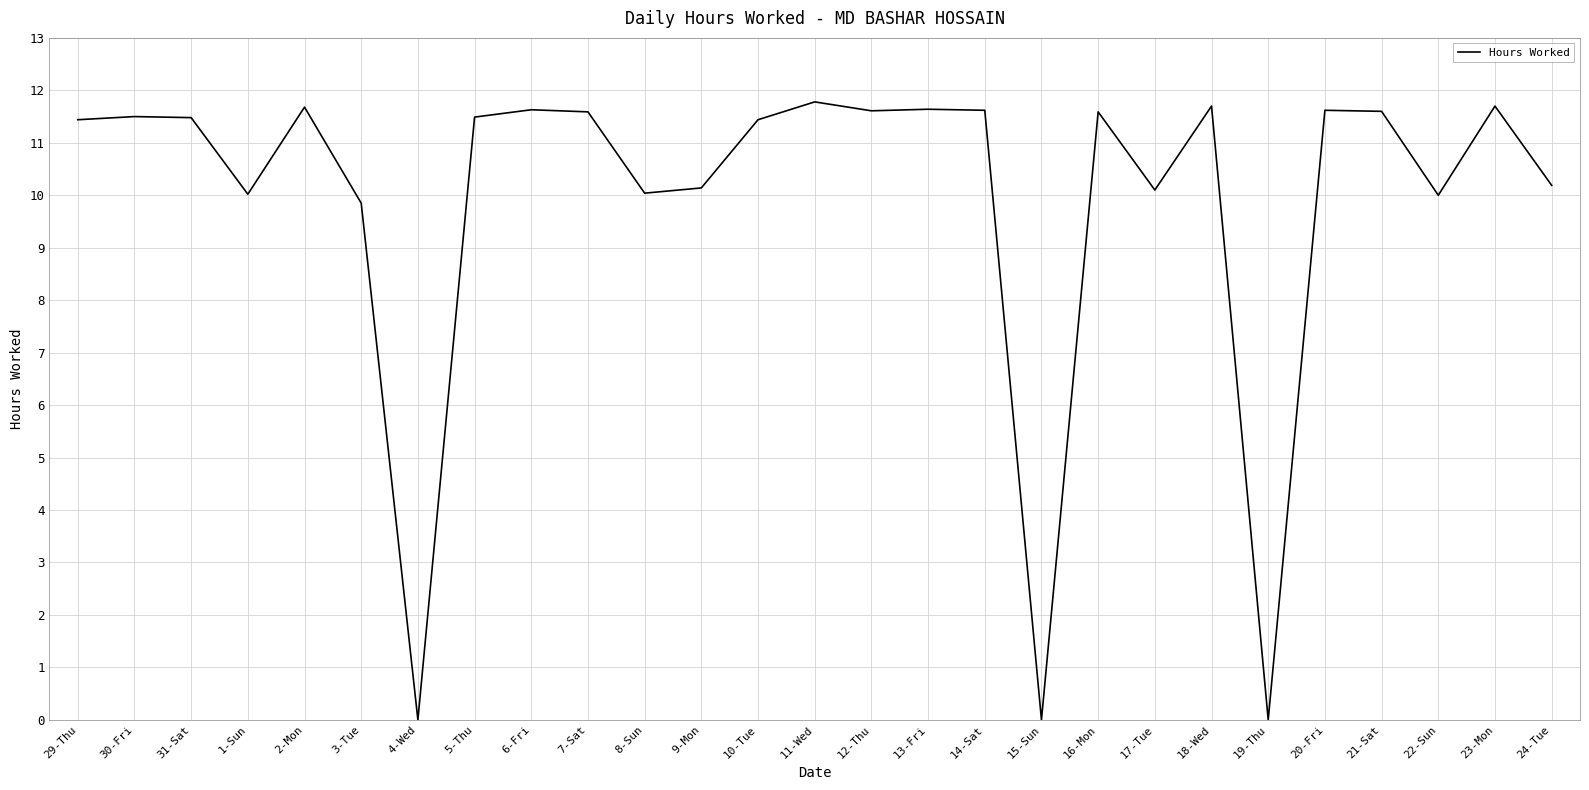

Between 31-Sat and 6-Fri, which is larger?

6-Fri